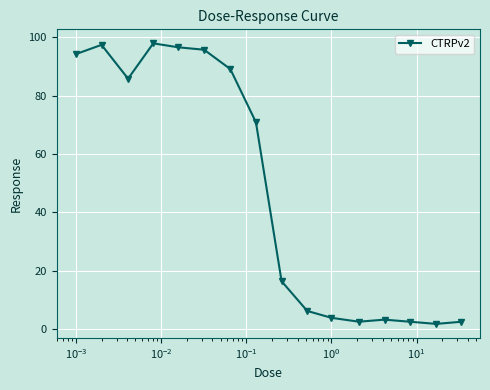

What is the average value?

47.9